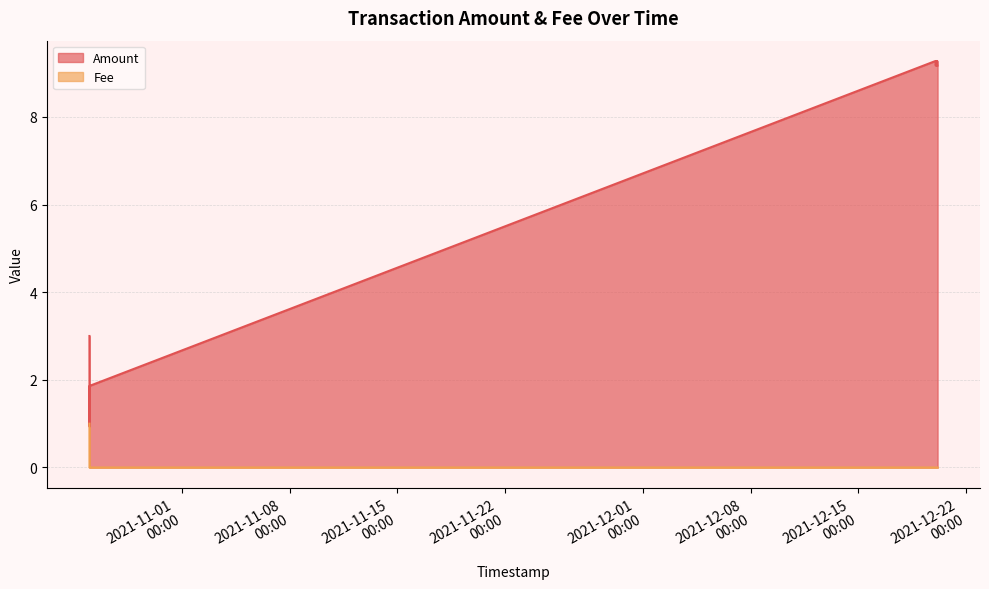

Which series has the largest total across all categories?

Amount